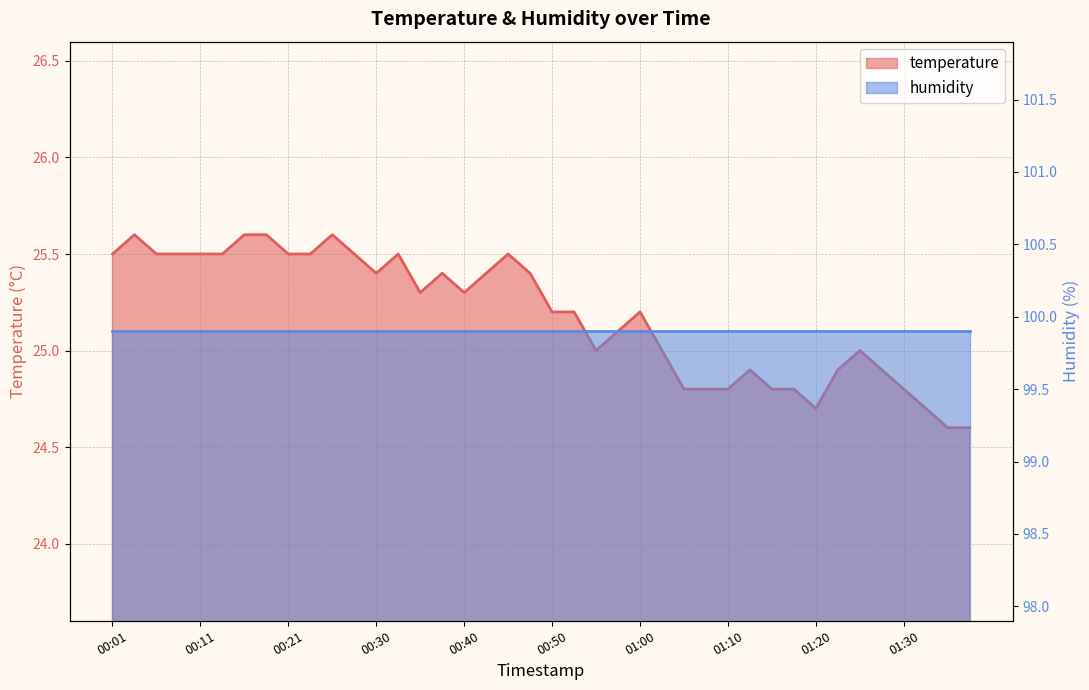

What is the difference between the second highest and minimum values?

1.0